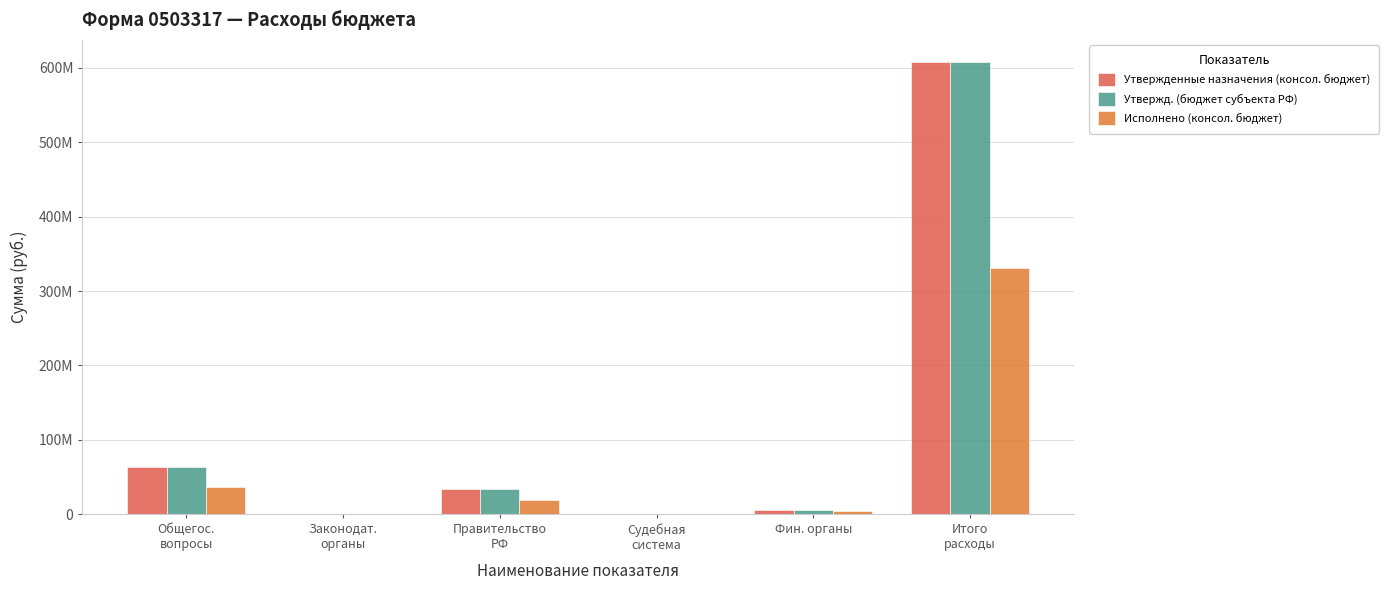

What is the label of the 3rd bar from the right?

Судебная
система